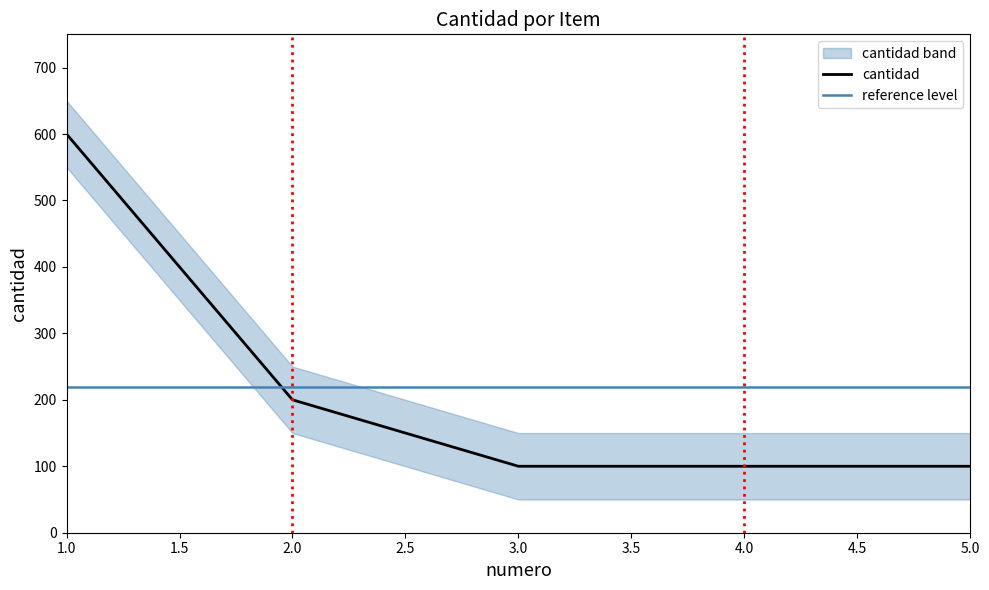

What is the average value?

220